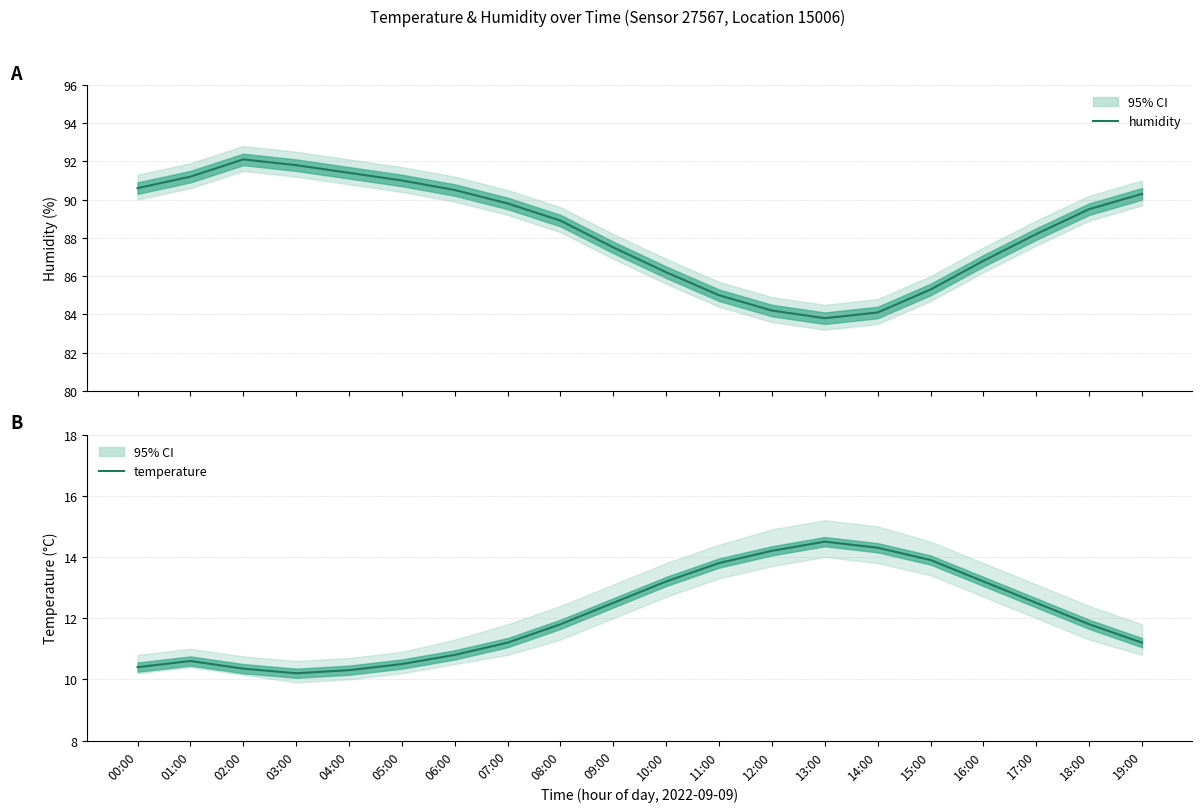

What is the label of the 4th point from the left?

03:00